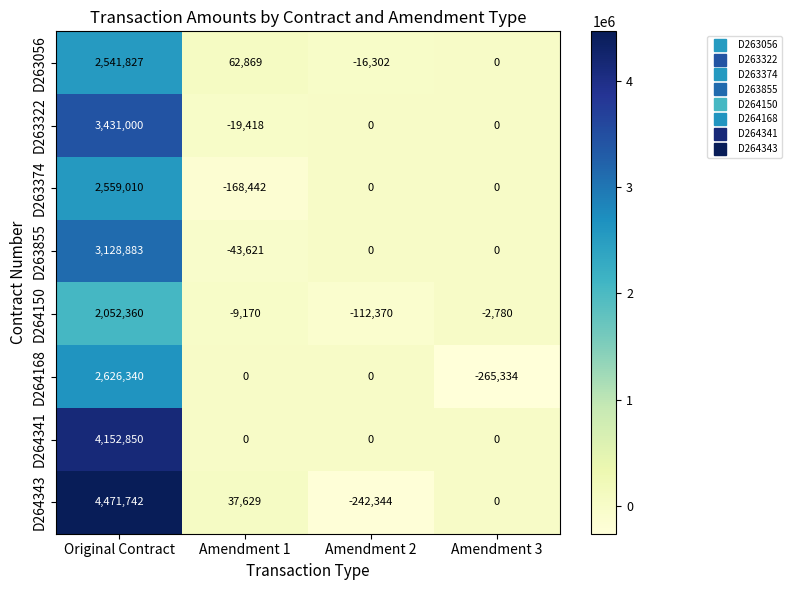

The D263855 series shows 3128883 at Original Contract. True or false?

True